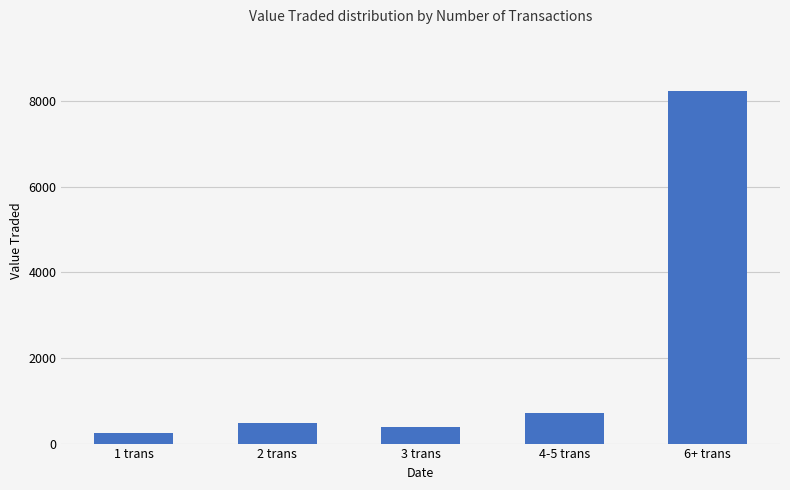

True or false: the data shows 482.5 at 2 trans.

True